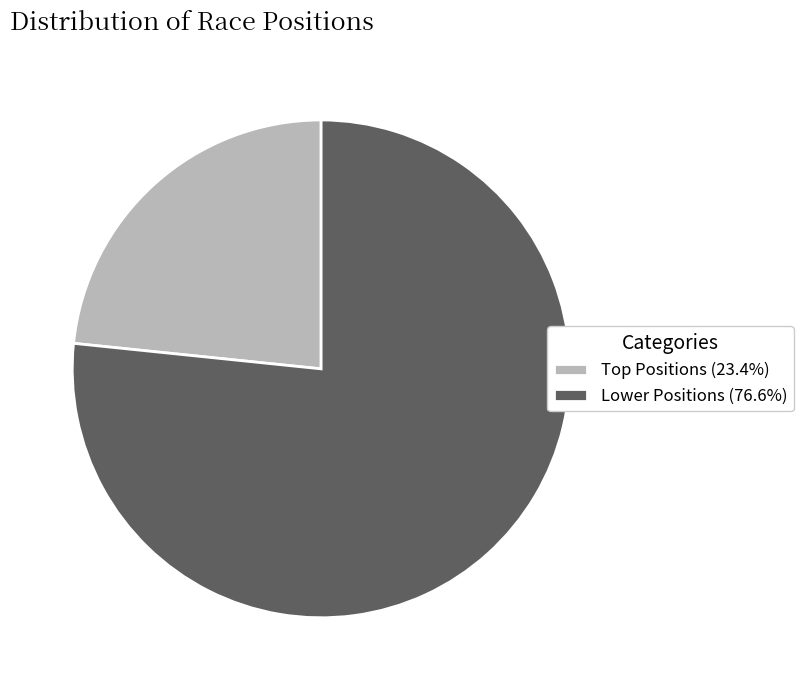

Is there a majority slice in this chart?

Yes